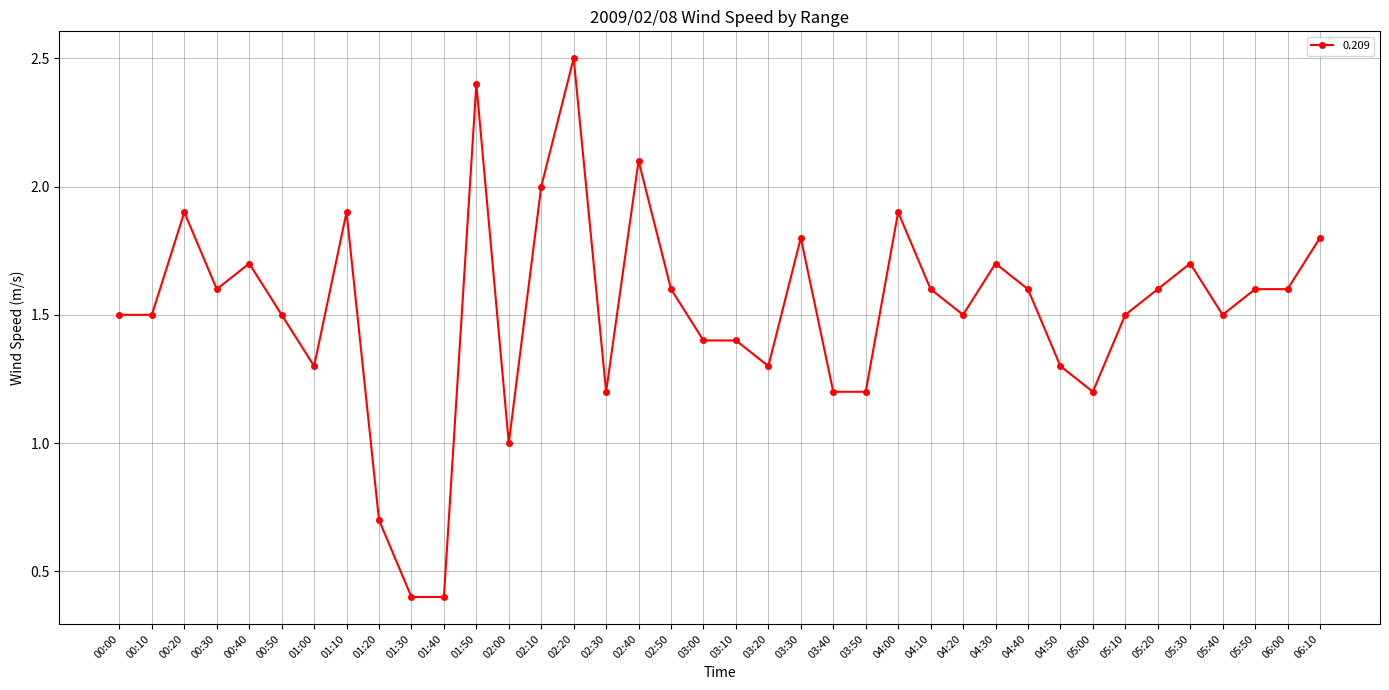

True or false: there are more than 2 points higher than both neighbors.

True